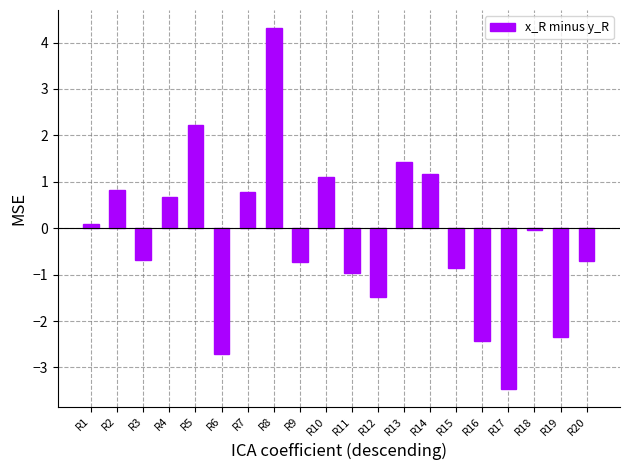

What is the value of the 17th bar from the left?

-3.5